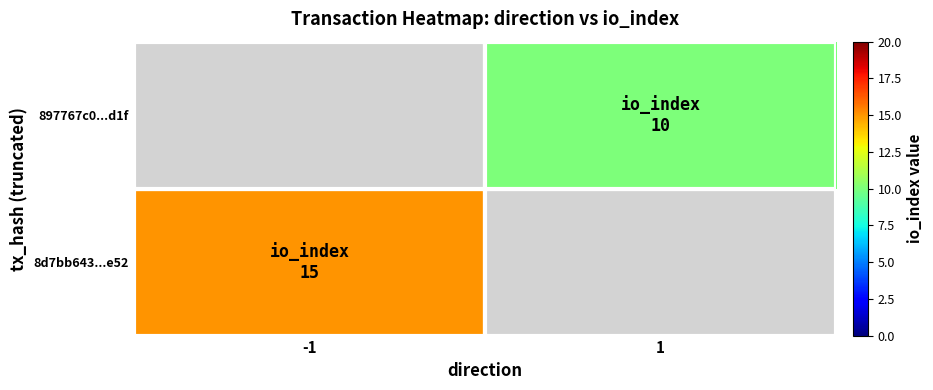

Read the 8d7bb643...e52 value at -1.

15.0